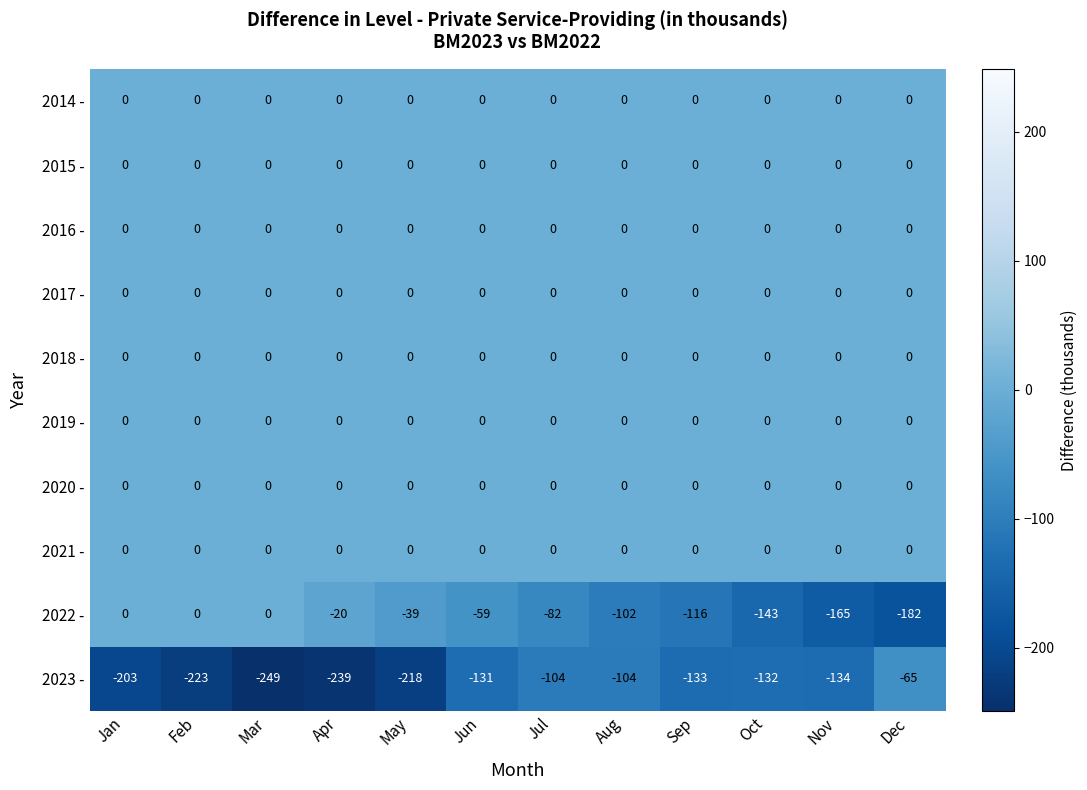

What is the sum of the 2023 - values at Nov and Dec?

-199